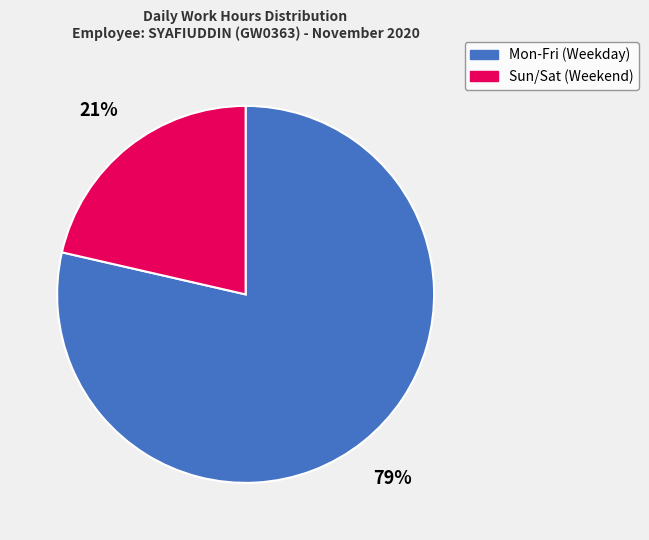

To the nearest percent, what portion does Sun/Sat (Weekend) represent?

21%